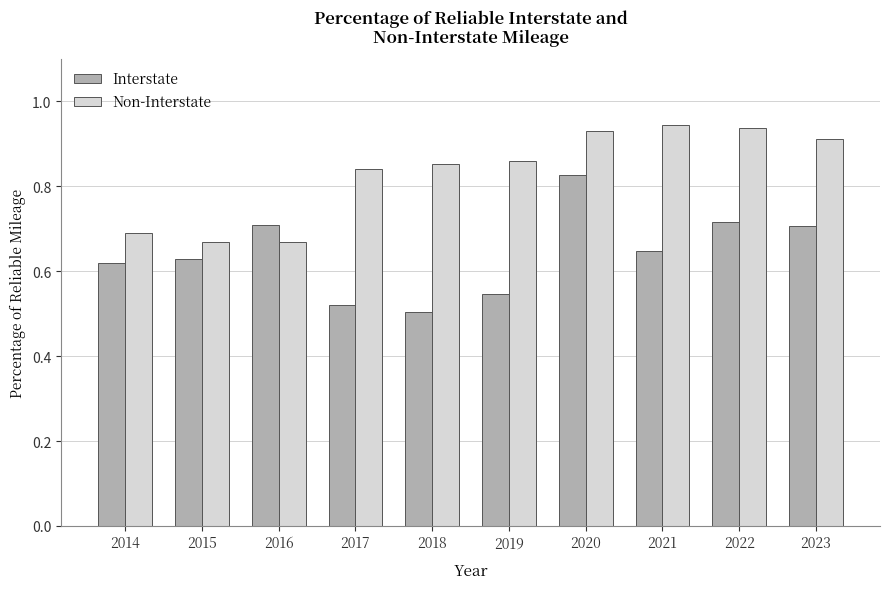

True or false: Interstate has a value of 0.5 at 2017.

True